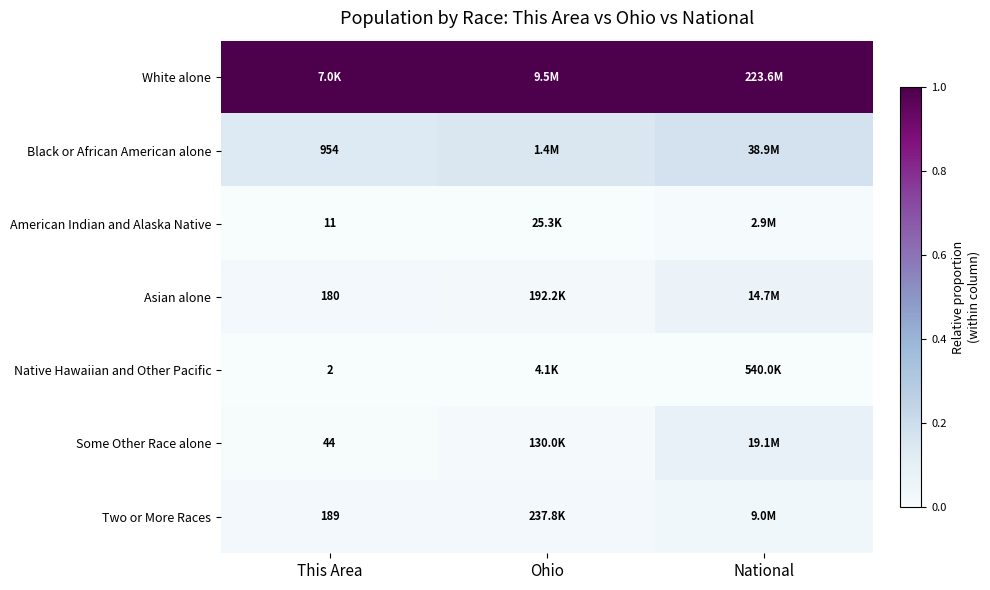

What is the spread (max minus min) of values at Ohio?

1.0